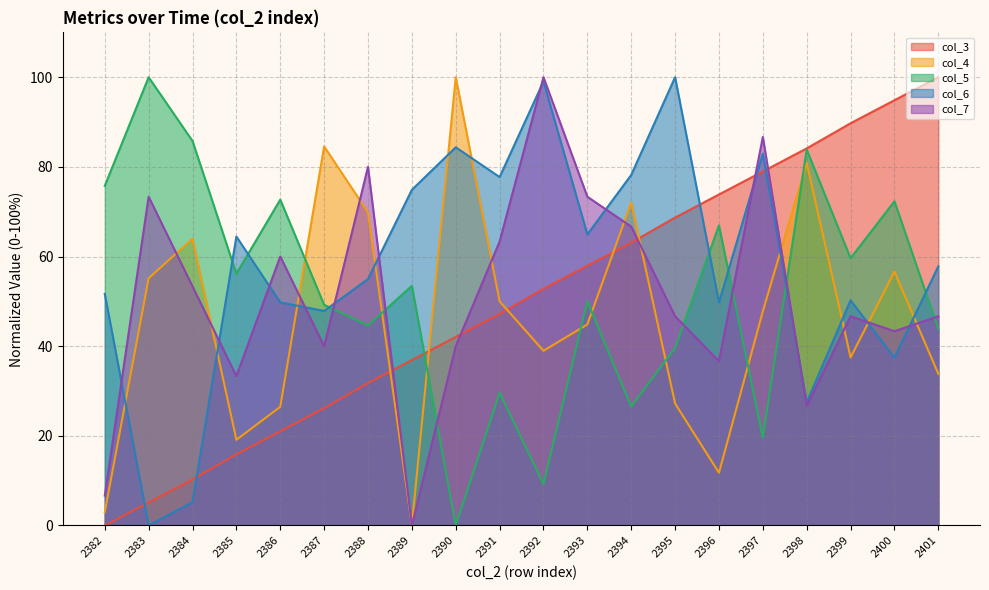

How many data points in col_3 are above 52?

10